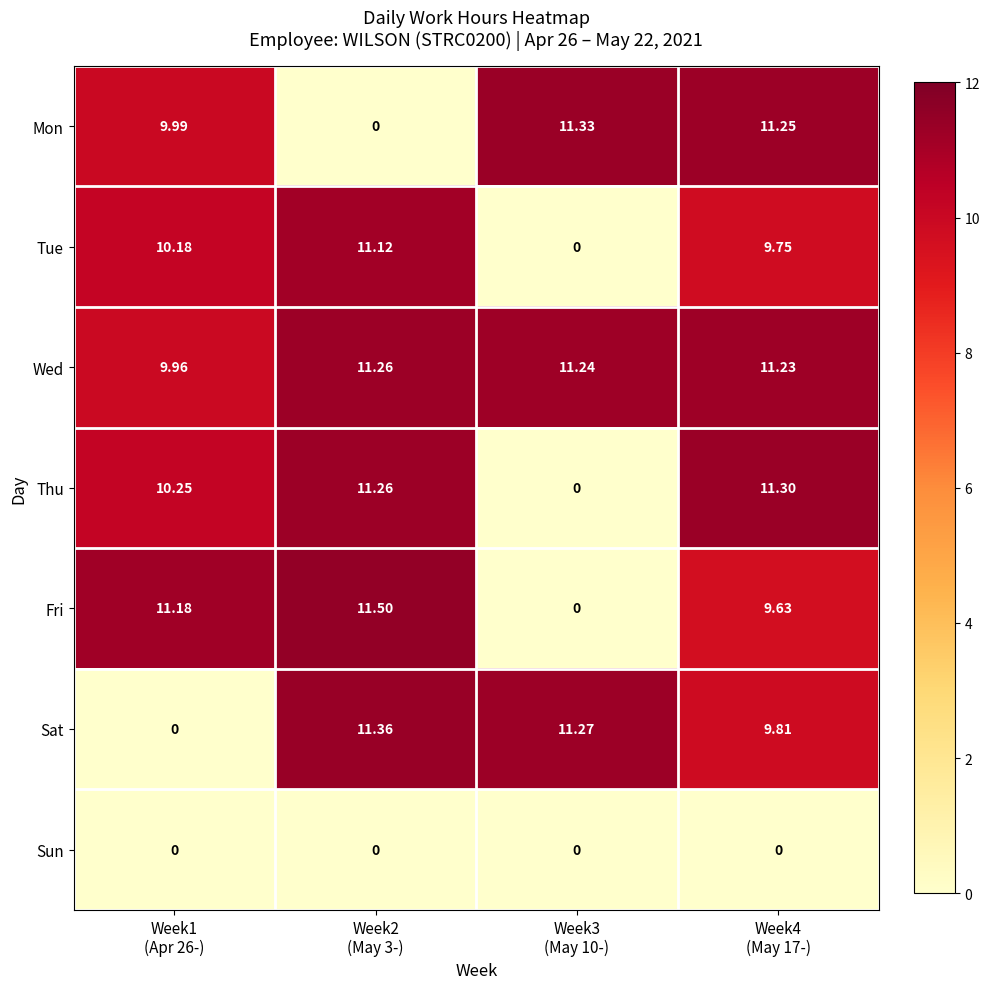

Which series has the largest total across all categories?

Wed